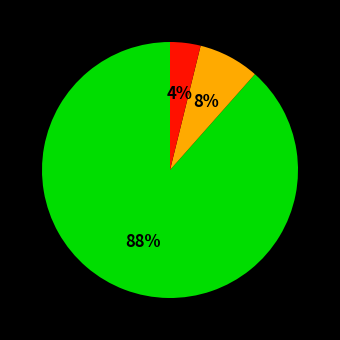

Does any single category account for the majority?

Yes